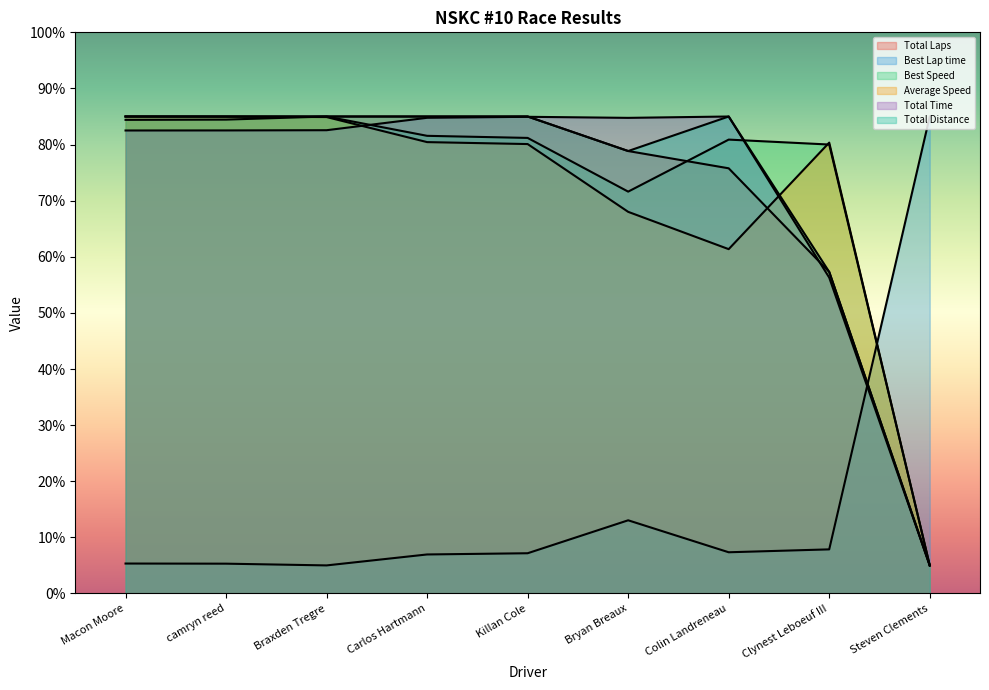

Which series has the largest total across all categories?

Best Speed